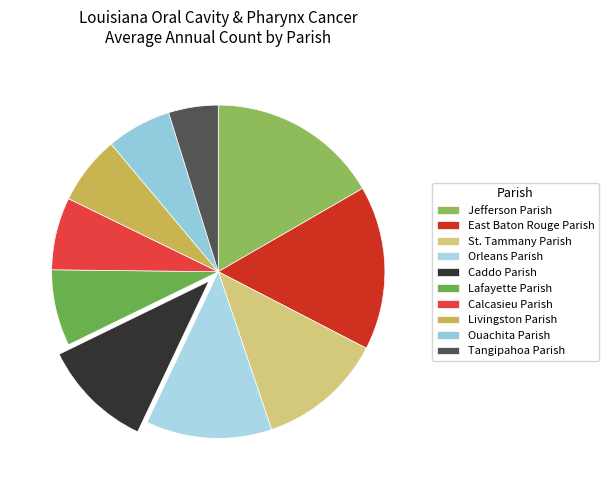

To the nearest percent, what is the difference between the largest and smallest slice percentages?

12%